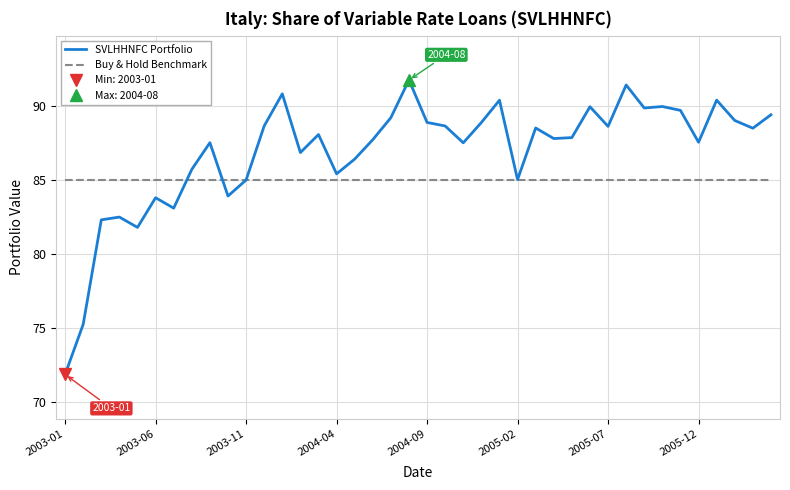

What is the highest value of the SVLHHNFC Portfolio series?

91.8